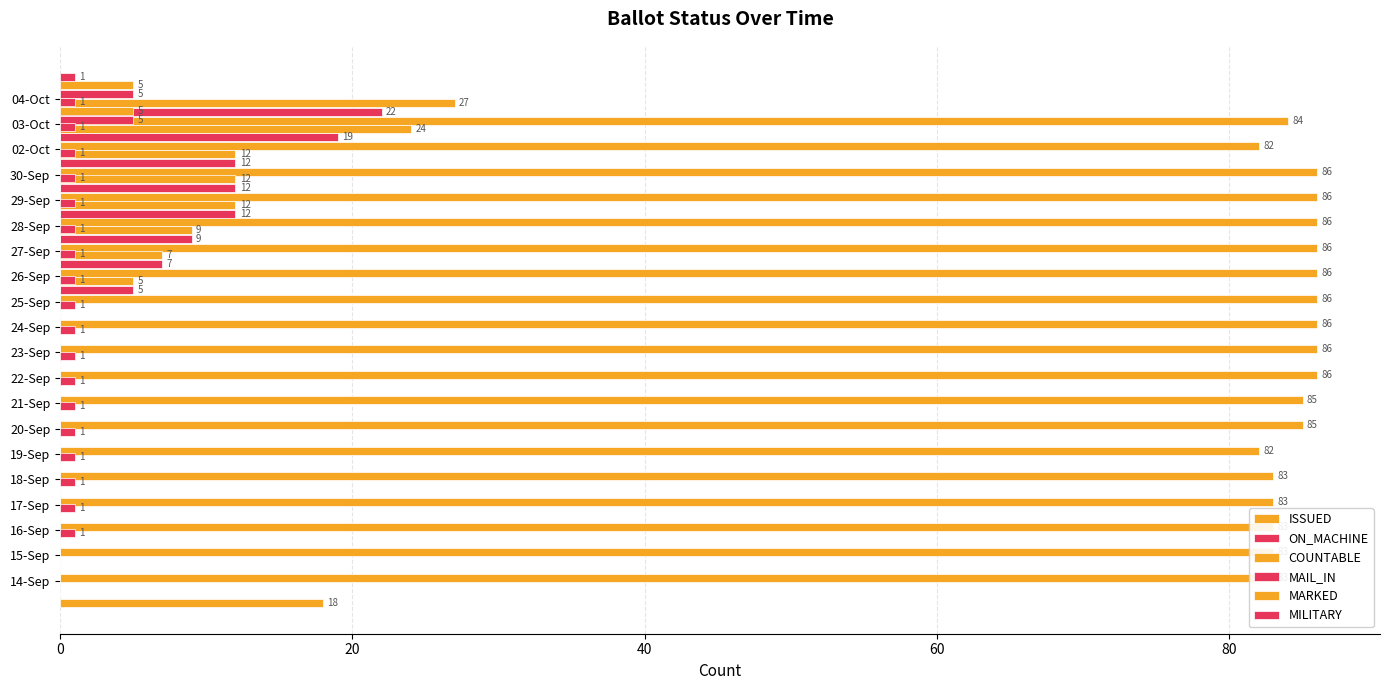

Is the value of MAIL_IN at 17 greater than the value of MILITARY at 6?

No